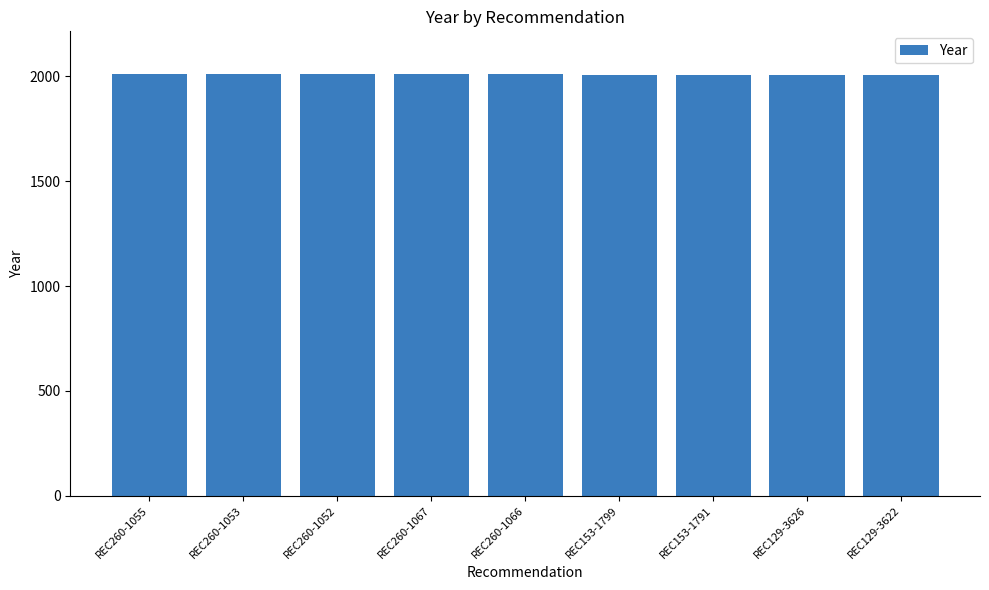

Are the bars grouped side by side (vs. stacked)?

No